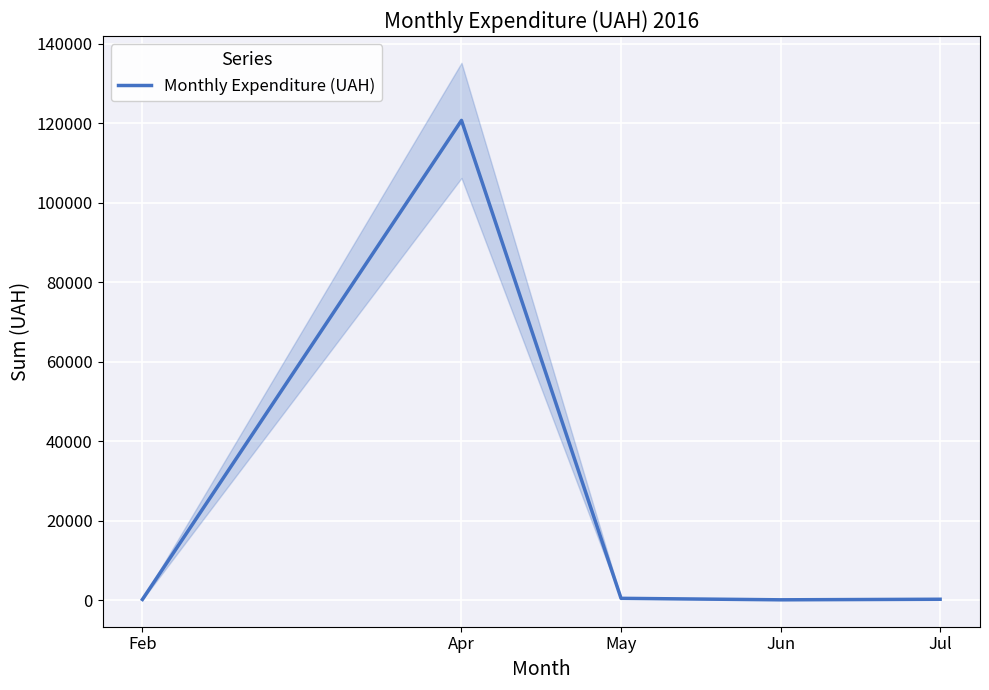

What position from the right is Jul?

1